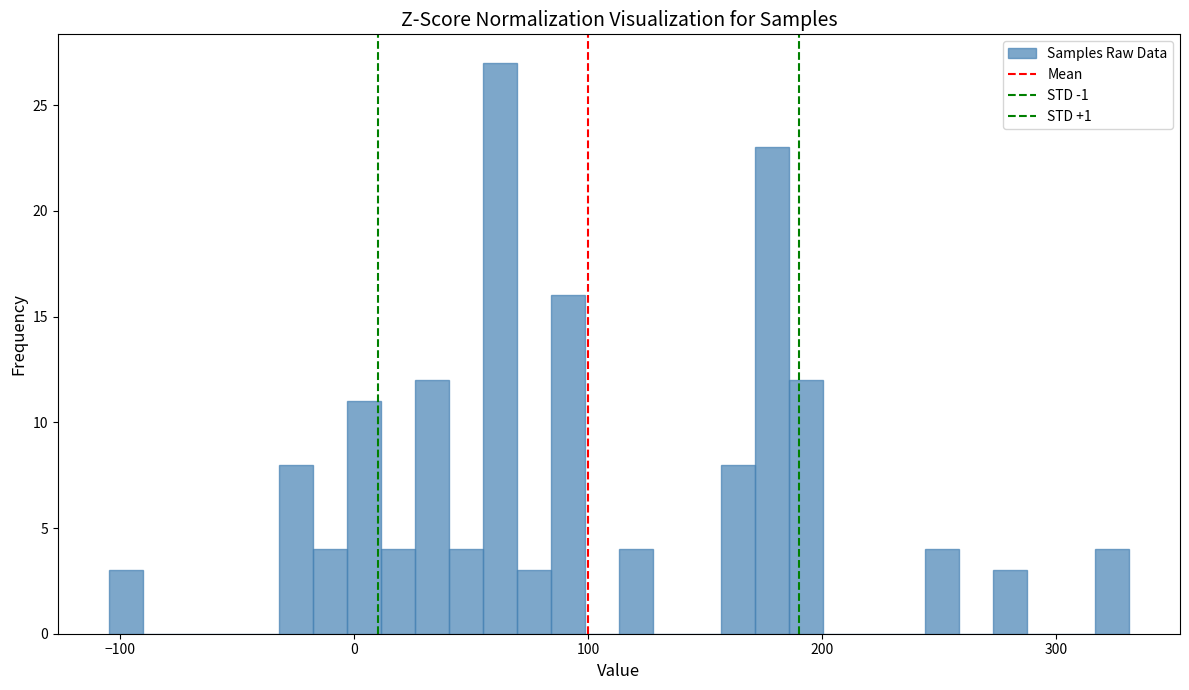

Around what value on the x-axis is the tallest bar? Give the approximate position of its centre, as read against the axis.

60